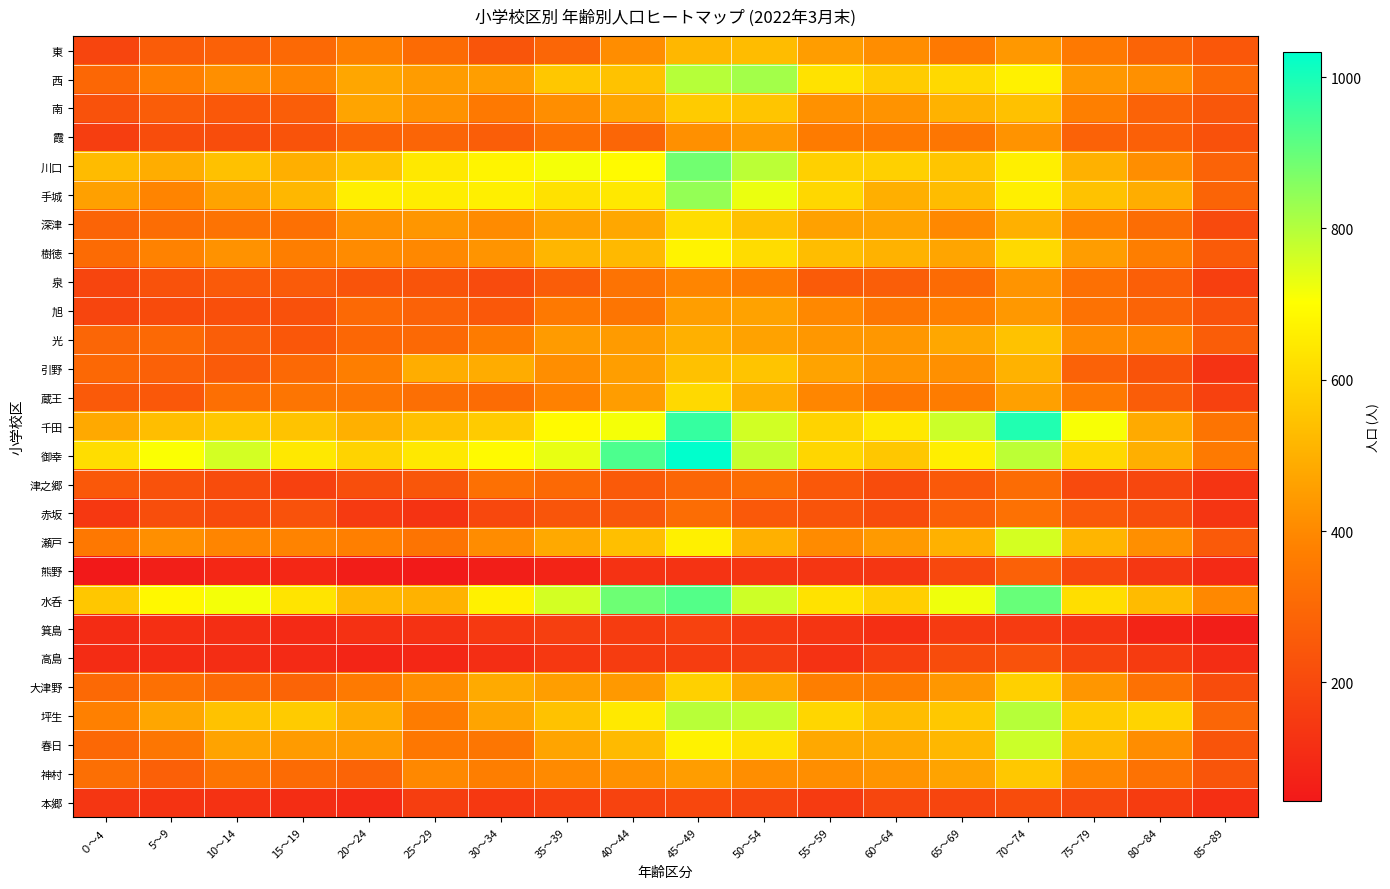

Which series has the largest total across all categories?

御幸